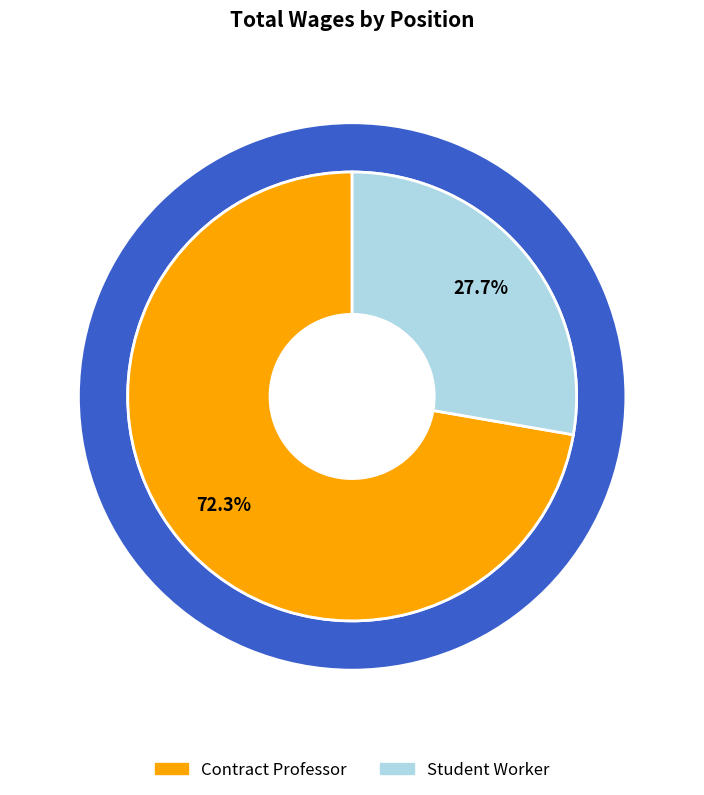

What is the ratio of the value at Contract Professor to the value at Student Worker?

2.6